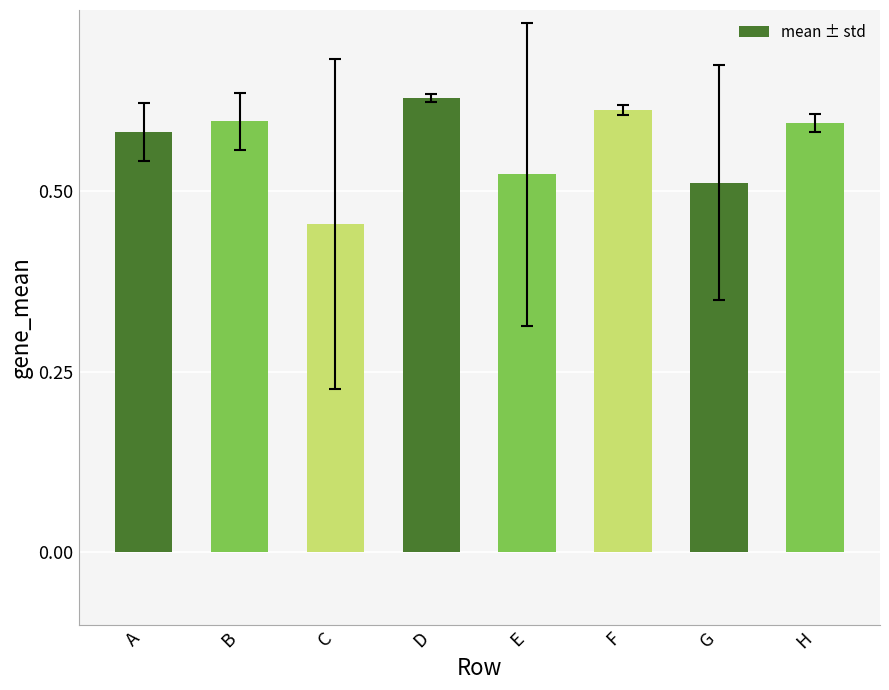

Which has a higher value, D or H?

D